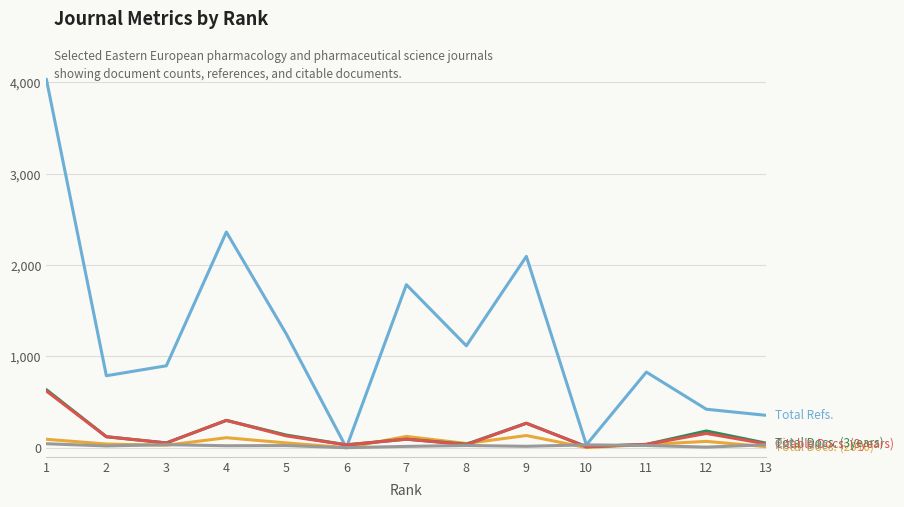

What is the greatest value displayed?

4036